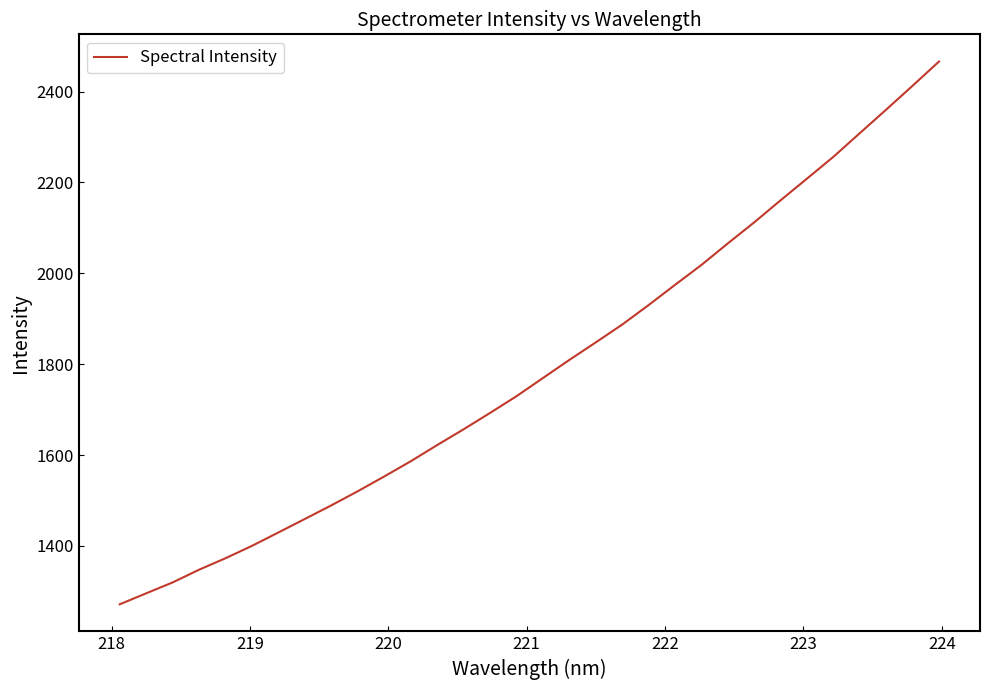

What is the difference between the maximum and minimum values?

1194.6